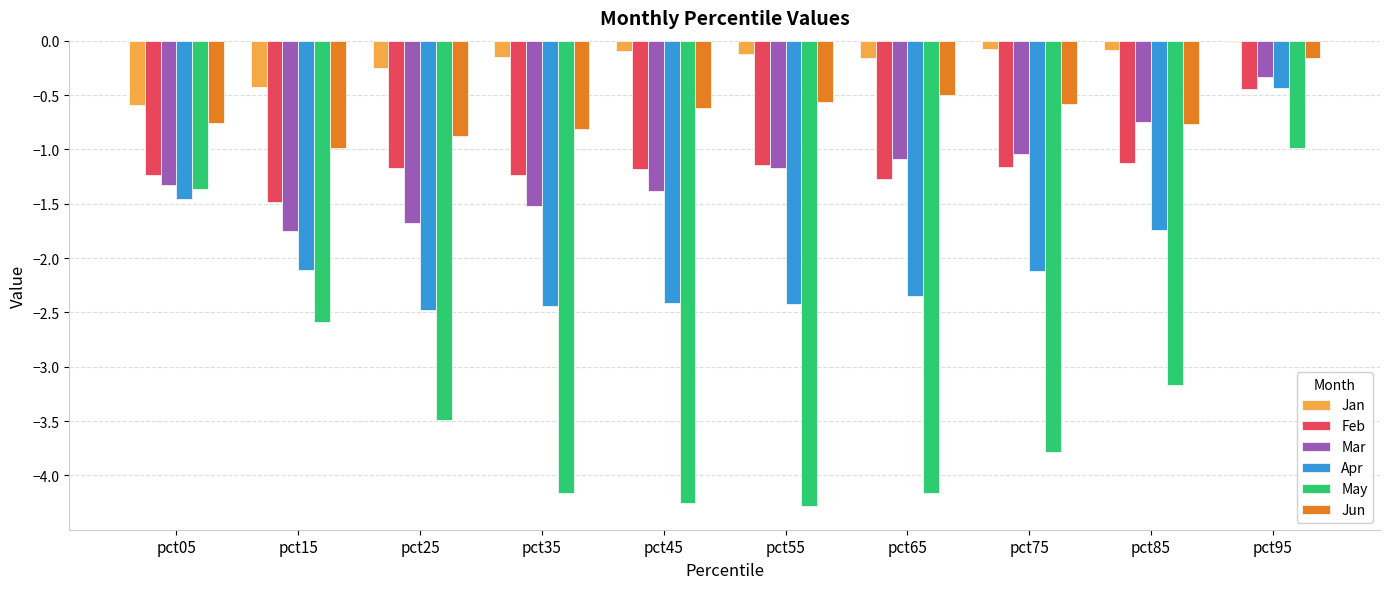

Is the value of Jan at pct45 greater than the value of May at pct85?

Yes